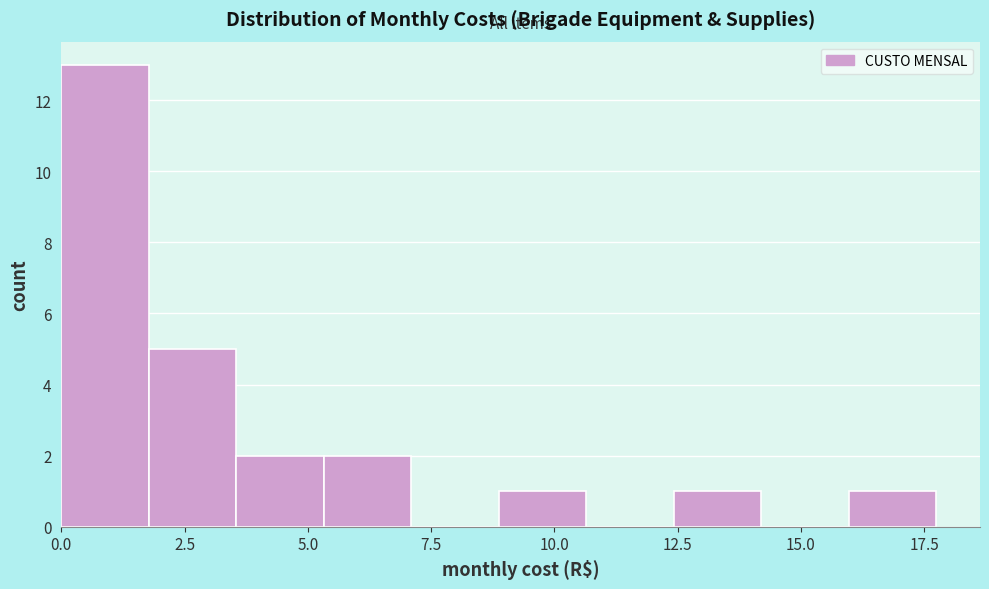

Around what value on the x-axis is the tallest bar? Give the approximate position of its centre, as read against the axis.

1.0